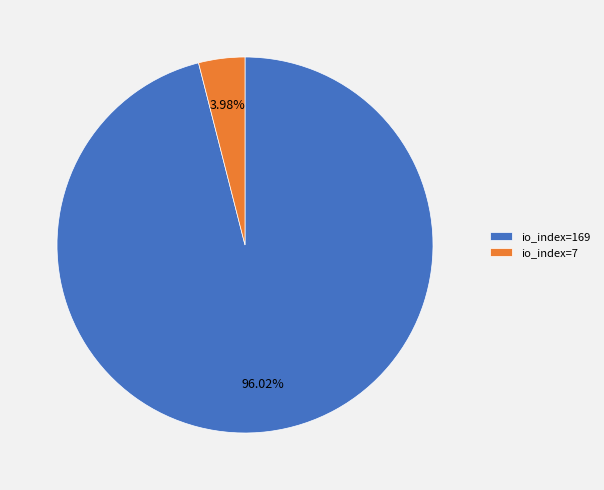

Combined, do io_index=169 and io_index=7 account for over 50%?

Yes